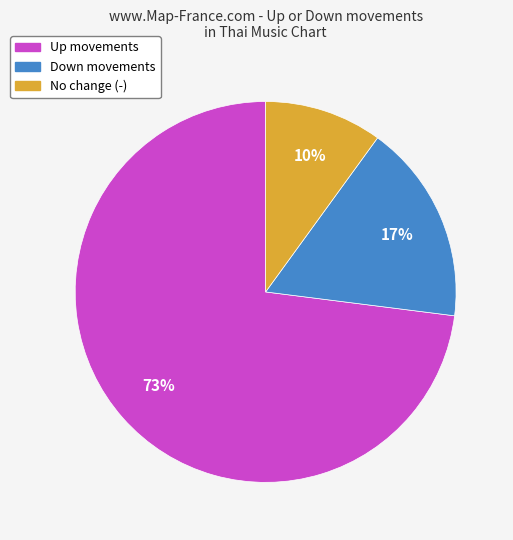

To the nearest percent, what is the difference between the largest and smallest slice percentages?

63%